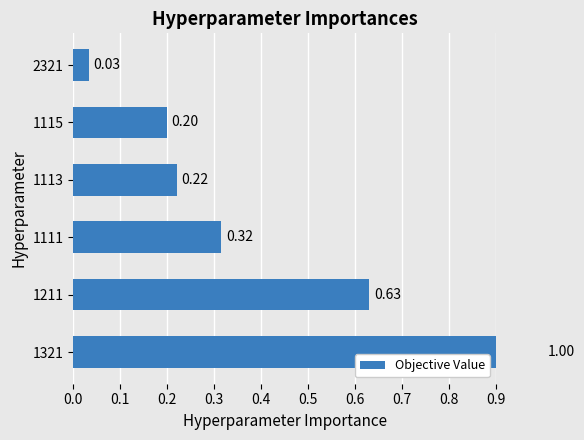

Count the number of data series in this chart.

1